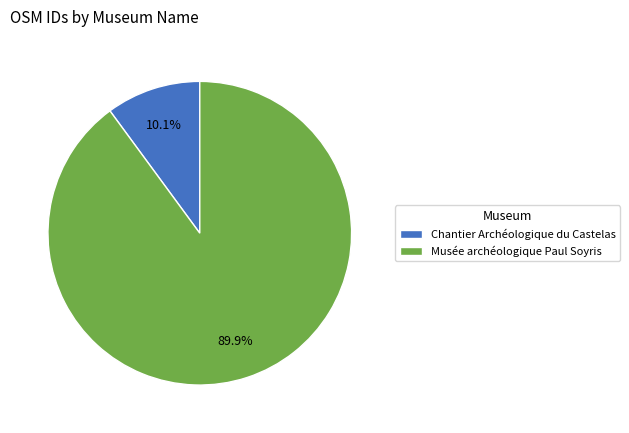

Is there a majority slice in this chart?

Yes